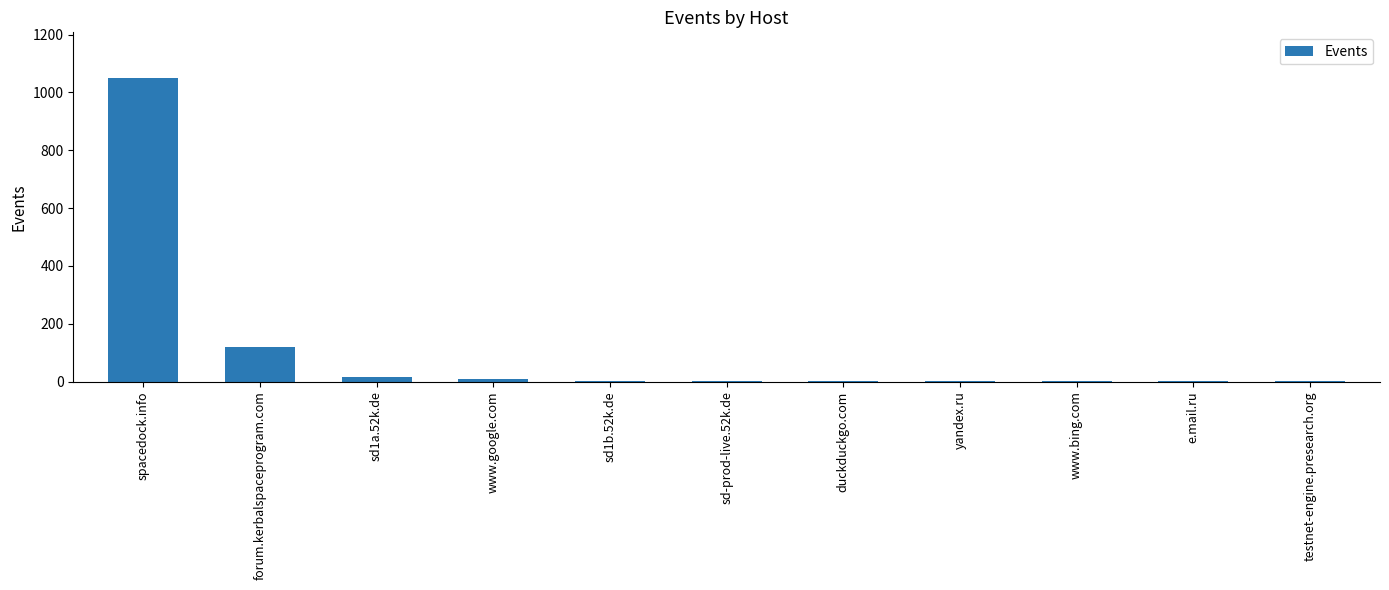

Count the number of categories in the chart.

11